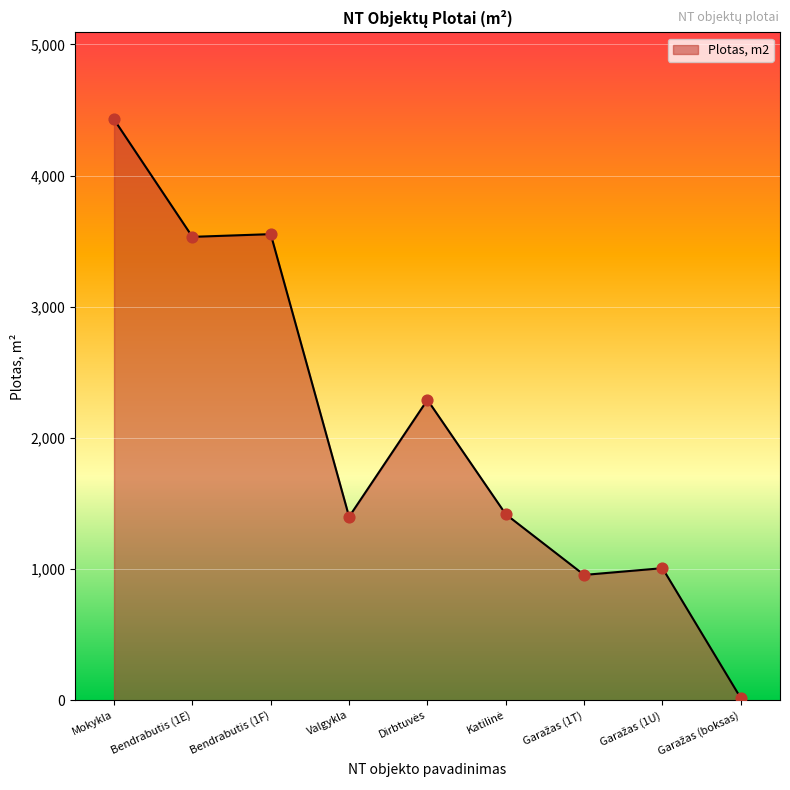

What is the change in value from Mokykla to Bendrabutis (1E)?

-895.1